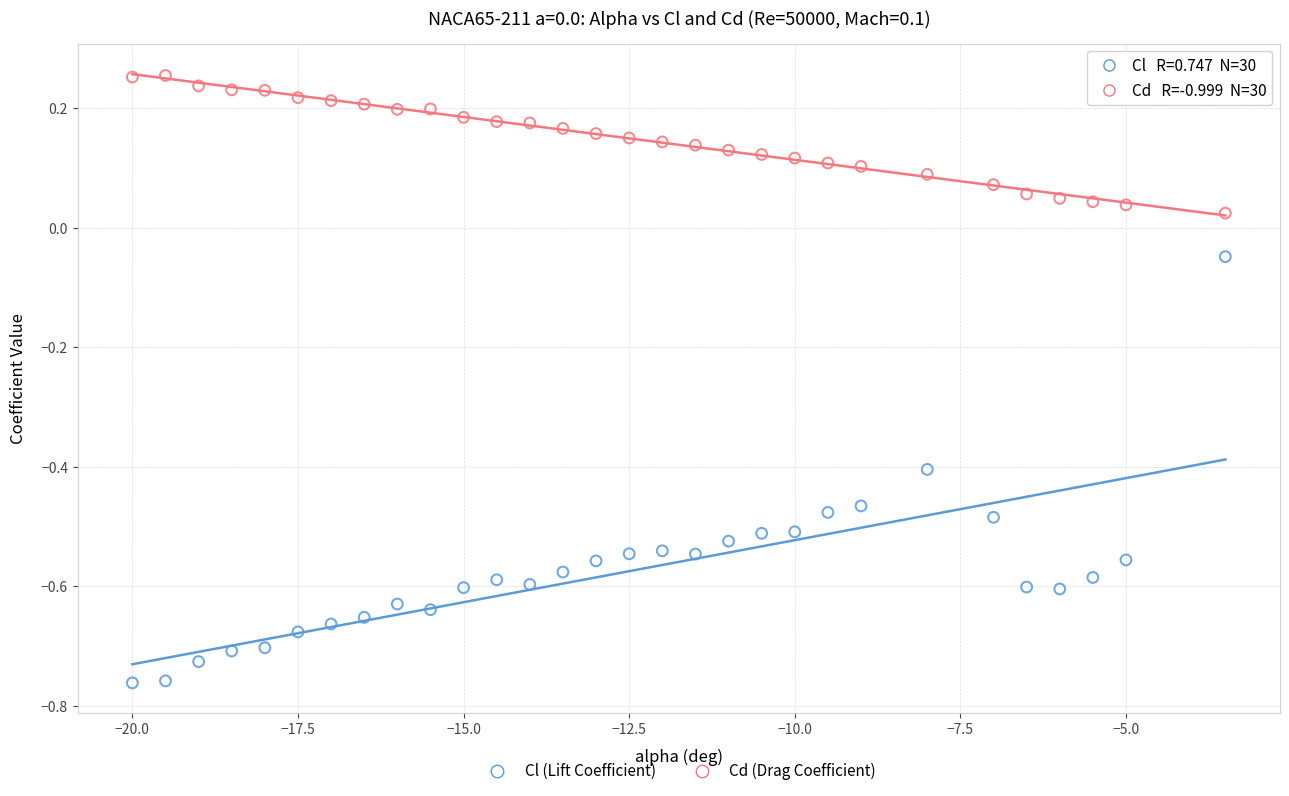

Which series reaches the maximum Y coordinate?

Cd (Drag Coefficient)